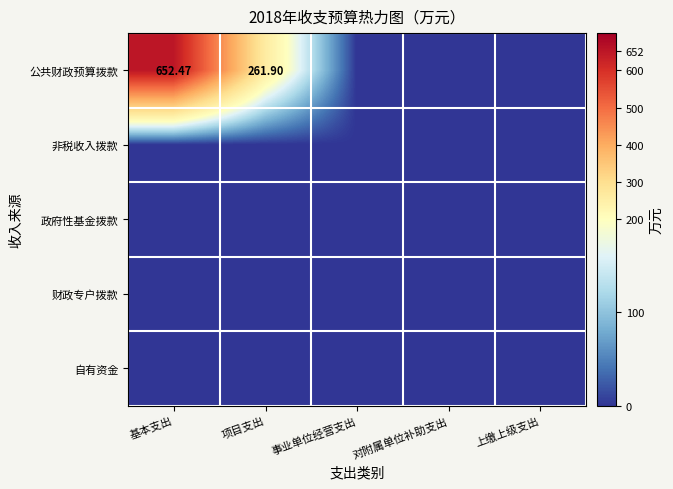

Count the number of data series in this chart.

5